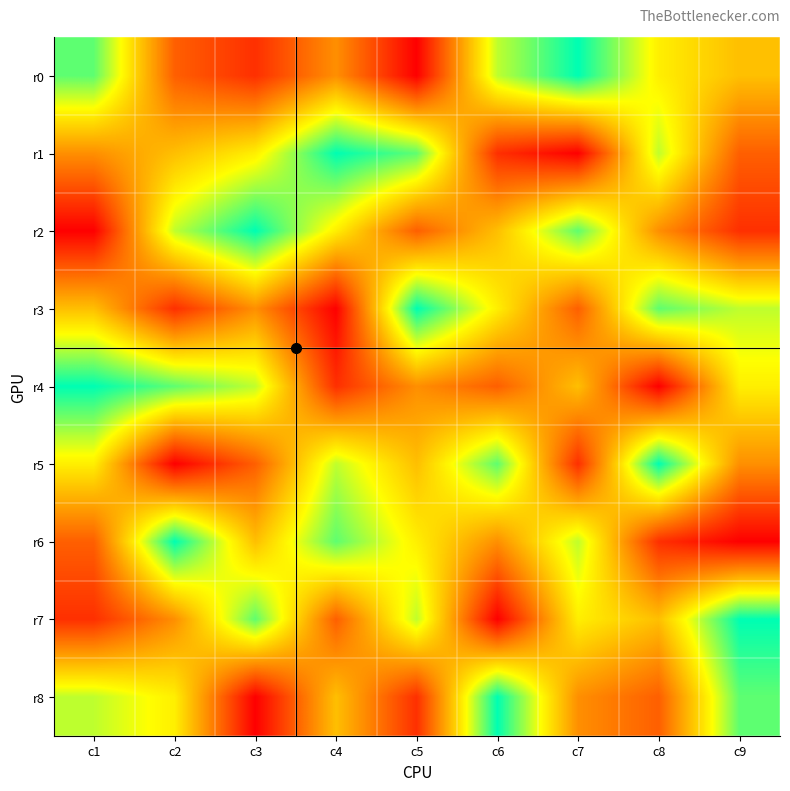

Between c3 and c6, which series saw the biggest shift?

r8